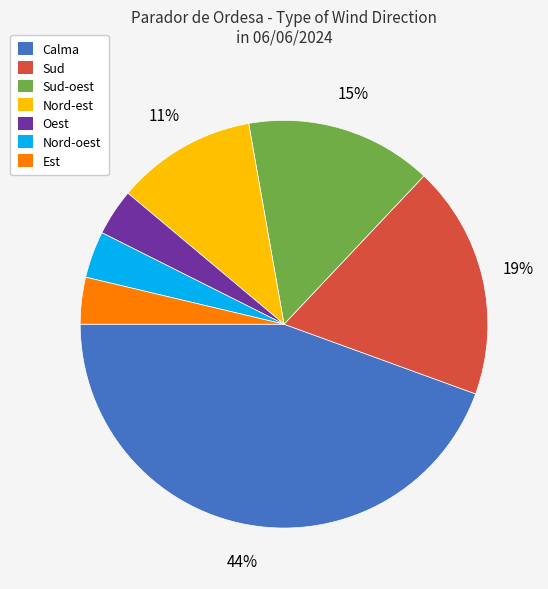

Count the number of slices in the pie.

7